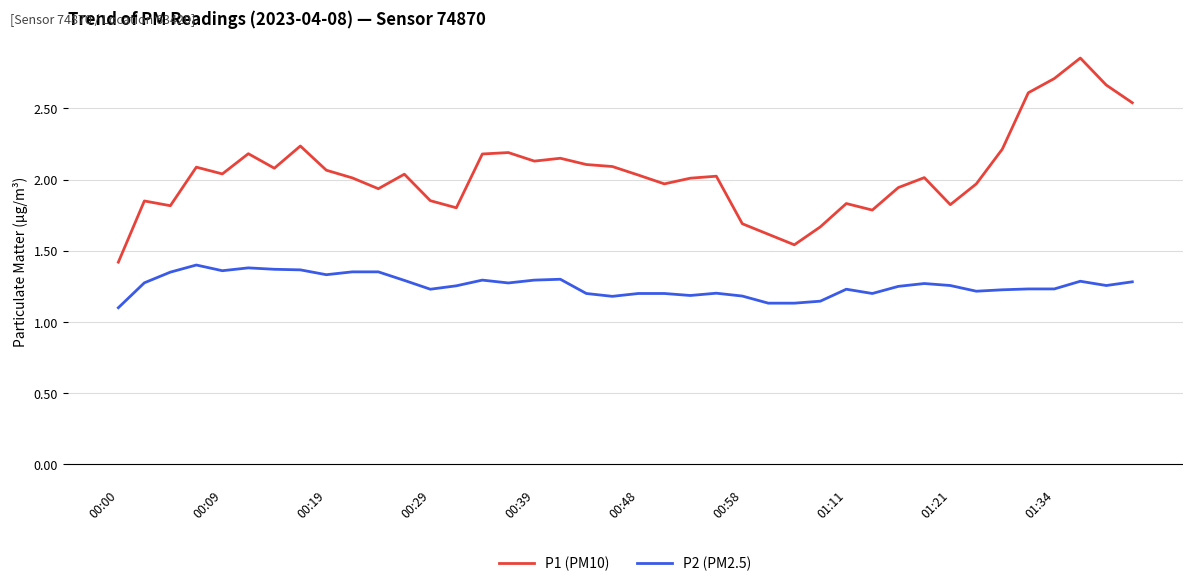

Count the number of data series in this chart.

2